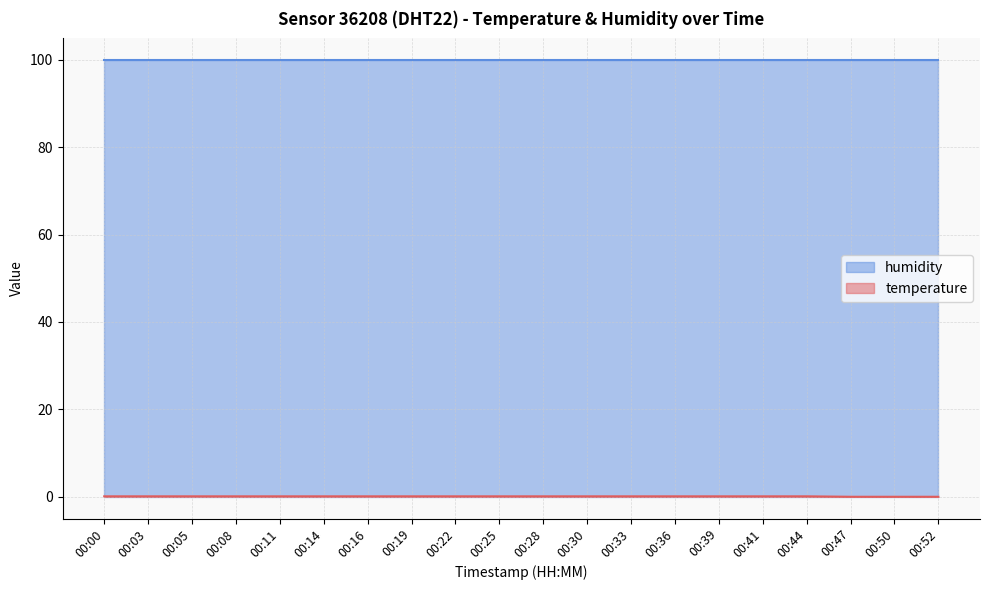

Which label corresponds to the smallest value in the chart?

00:47